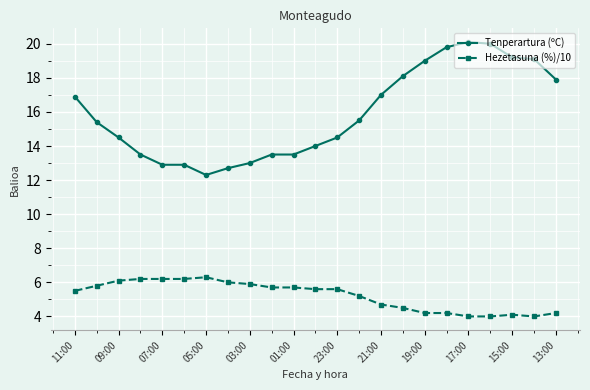

What is the maximum value for Hezetasuna (%)/10?

6.3